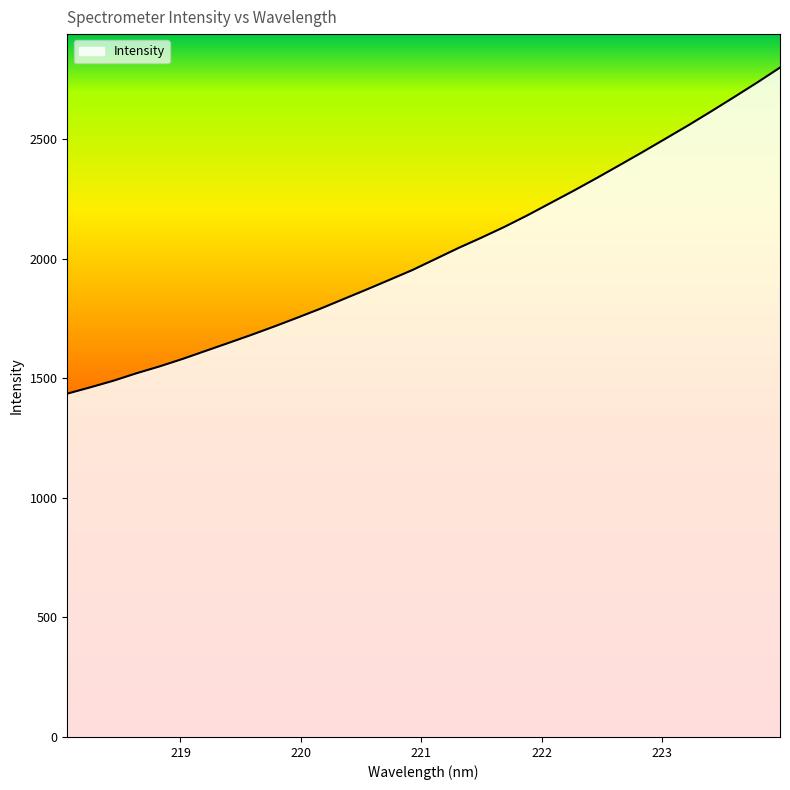

What is the smallest value displayed?

1436.4